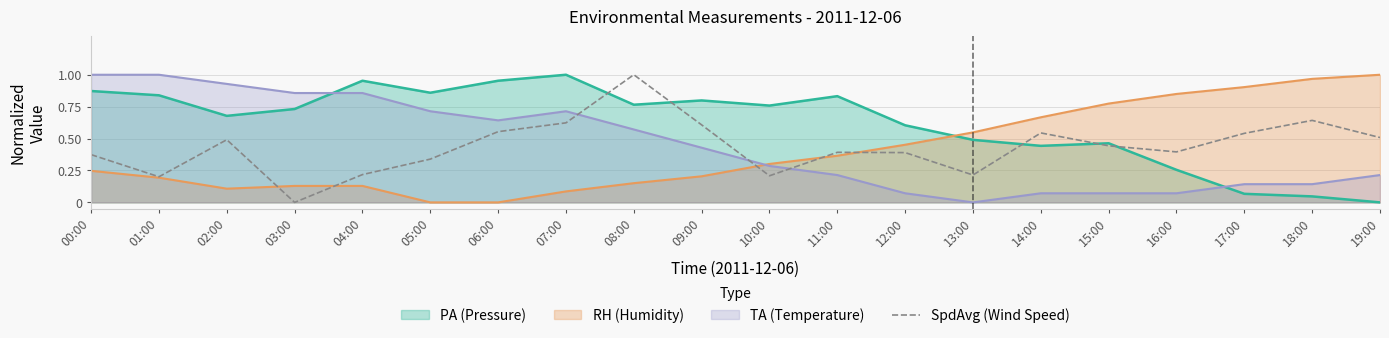

How many interior local peaks (higher than both neighbors) does the data have?

5